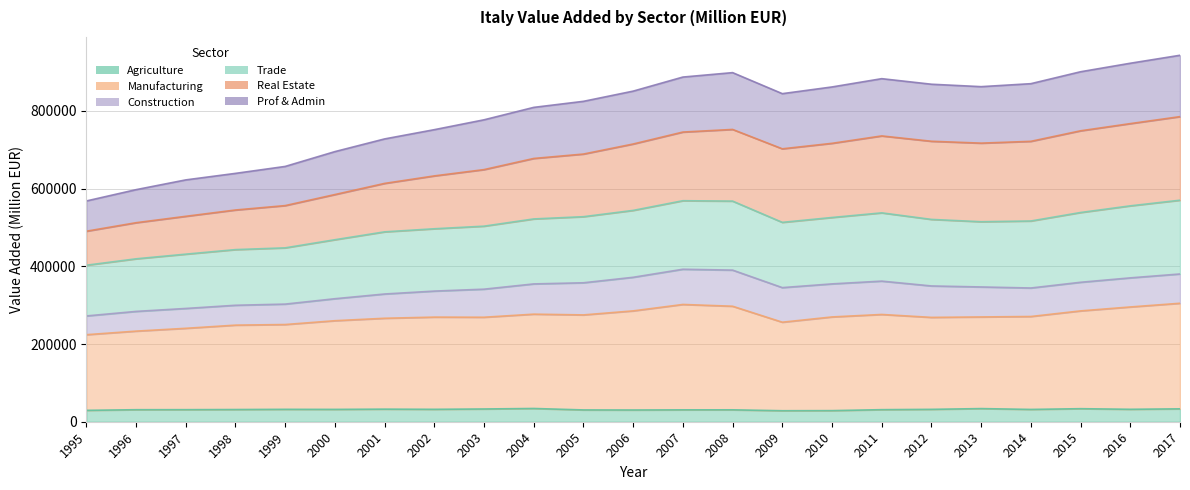

Rank the categories by Prof & Admin value from lowest to highest.

1995, 1996, 1997, 1998, 1999, 2000, 2001, 2002, 2003, 2004, 2005, 2009, 2006, 2010, 2013, 2012, 2014, 2011, 2007, 2008, 2015, 2016, 2017